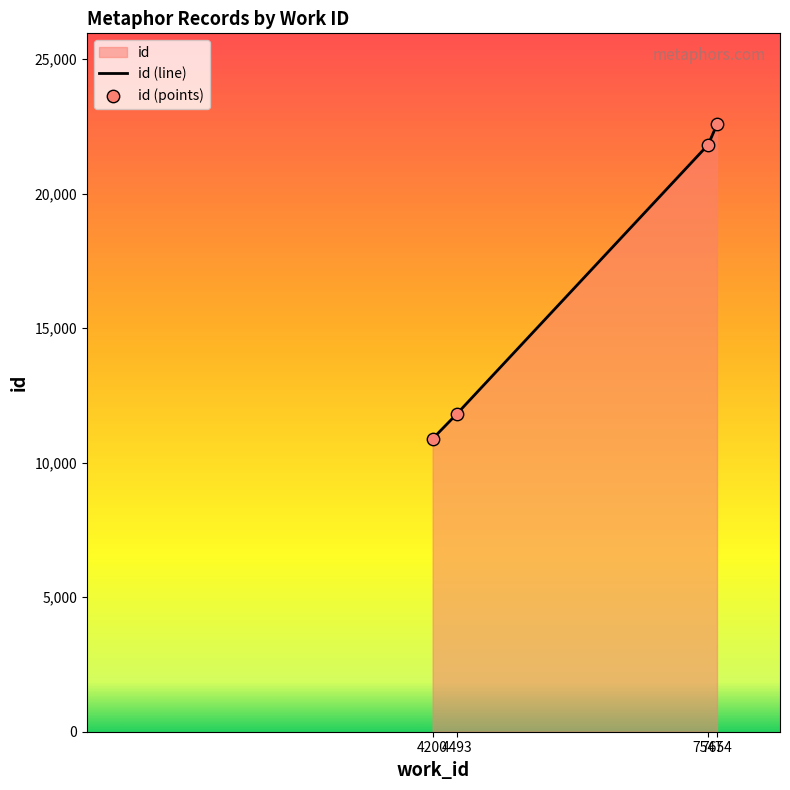

Between 7547 and 7654, which is larger?

7654